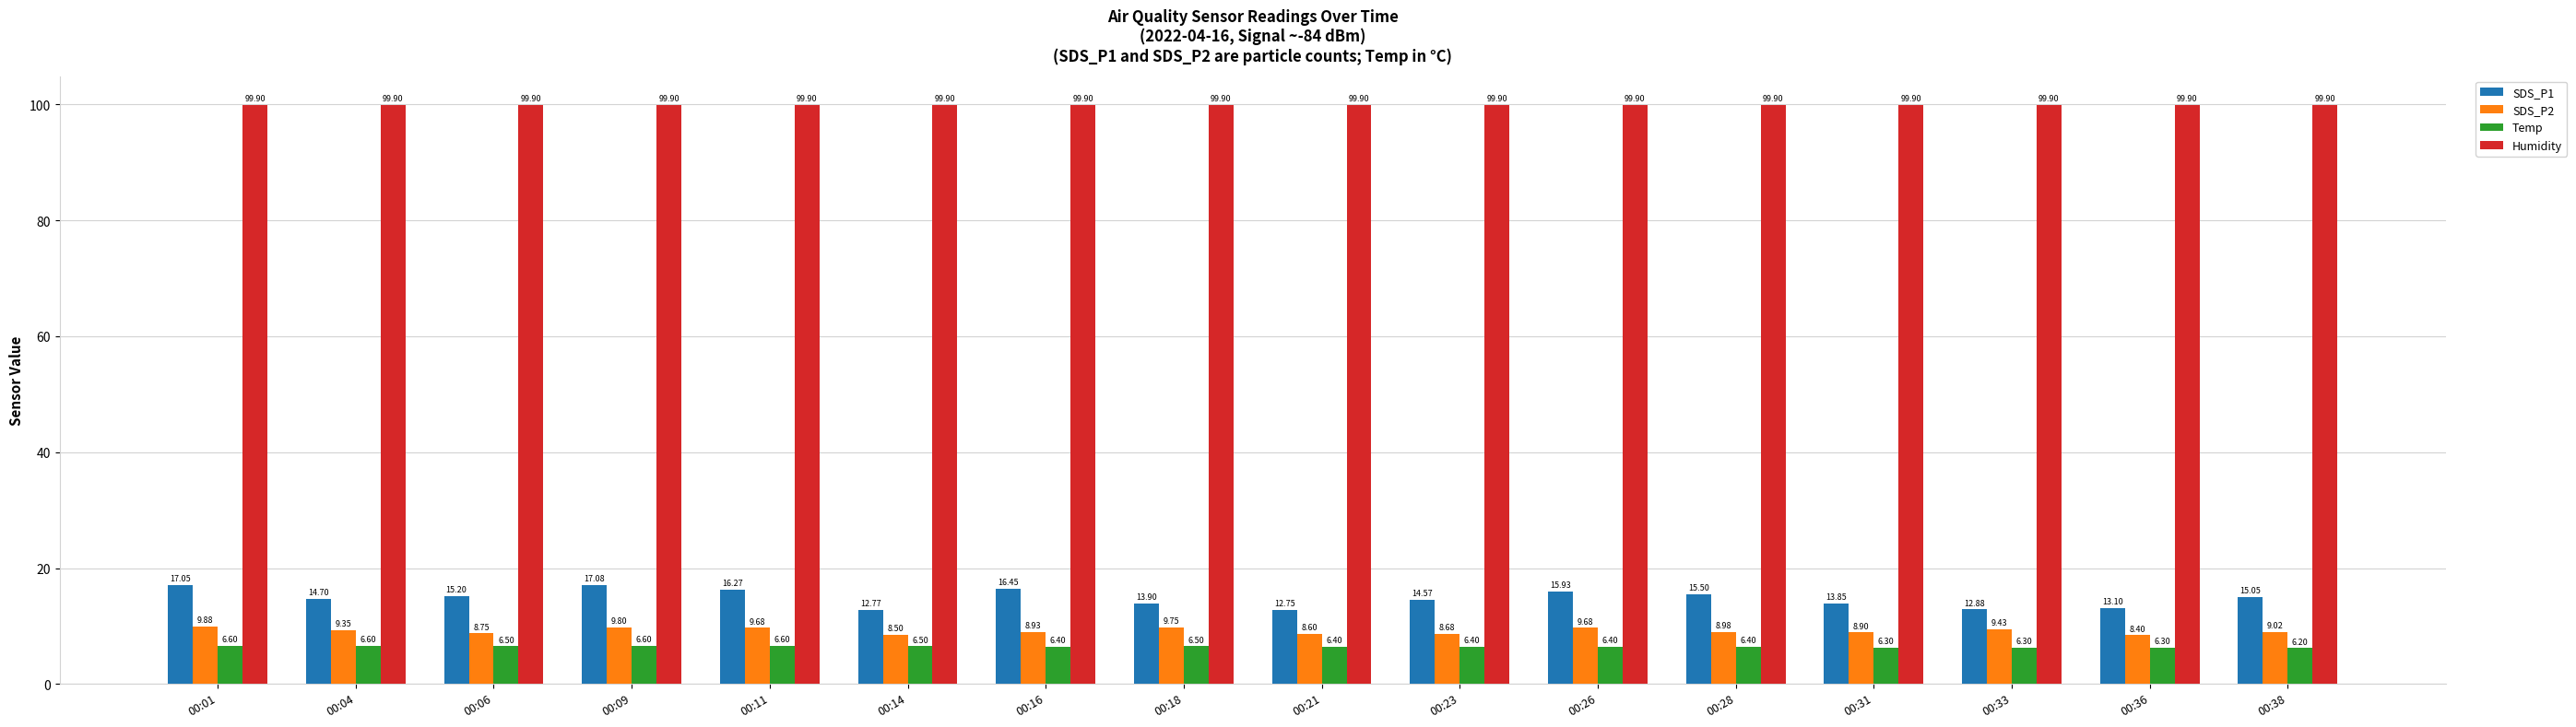

Is it true that SDS_P2 equals 17.2 at 00:11?

False